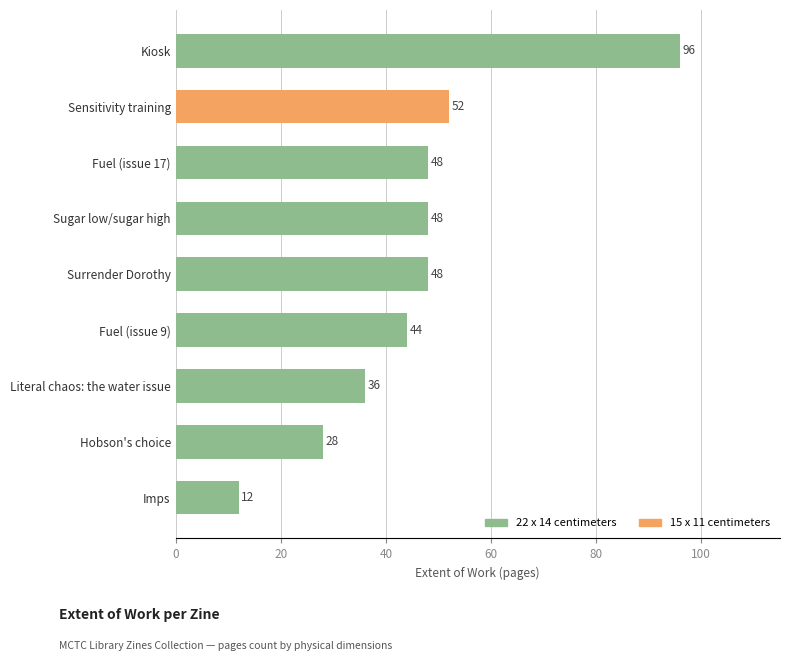

What value does the data have at Fuel (issue 9)?

44